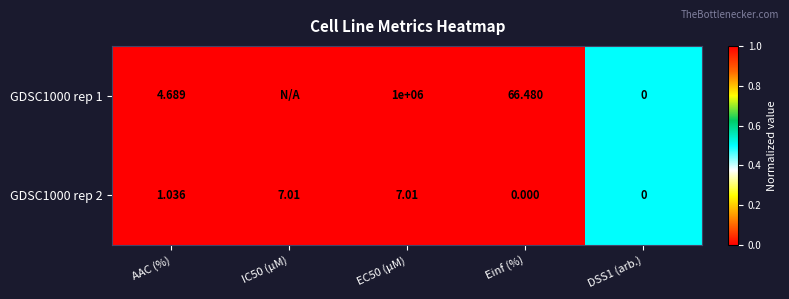

What is the spread (max minus min) of values at Einf (%)?

66.5